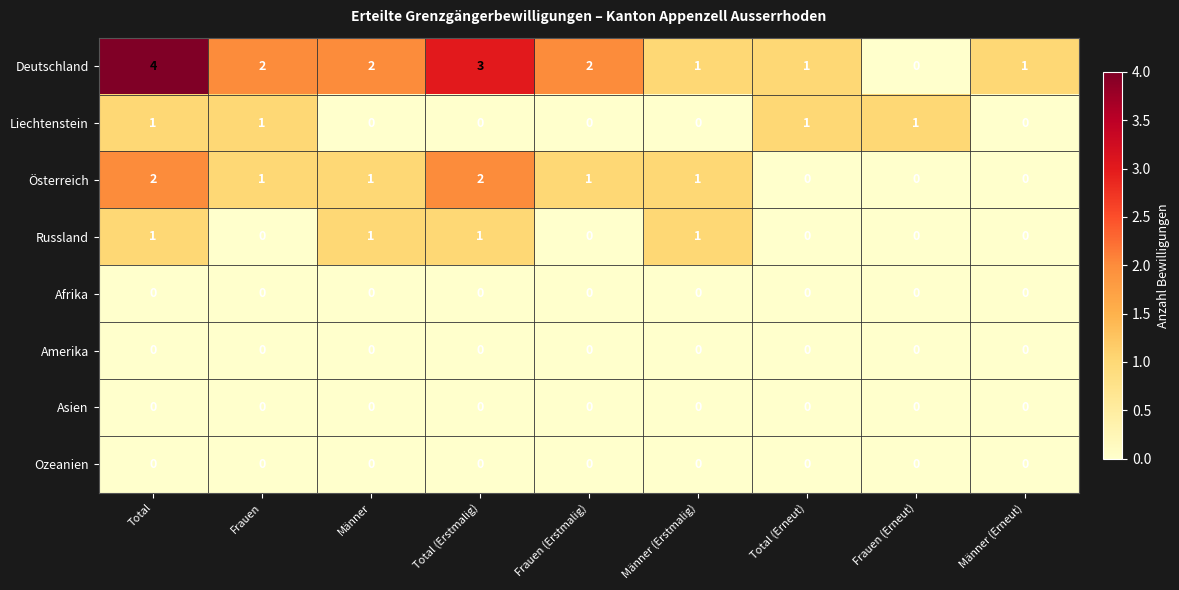

The Liechtenstein series shows 1 at Frauen. True or false?

True